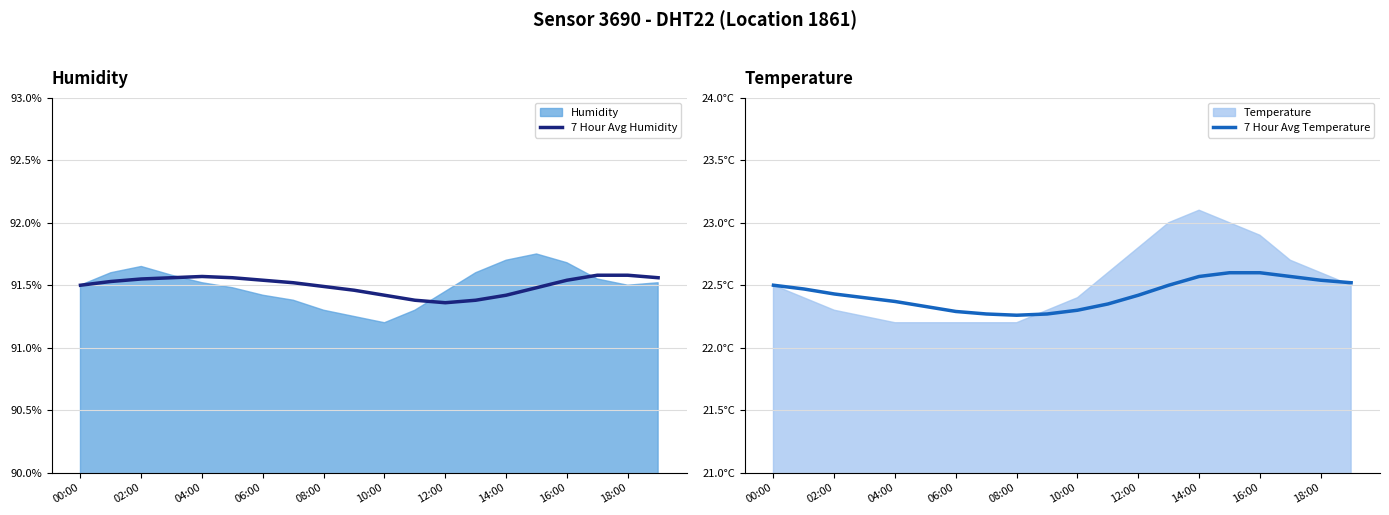

What is the value of the 7 Hour Avg Temperature point at the 10th from the left?

22.3